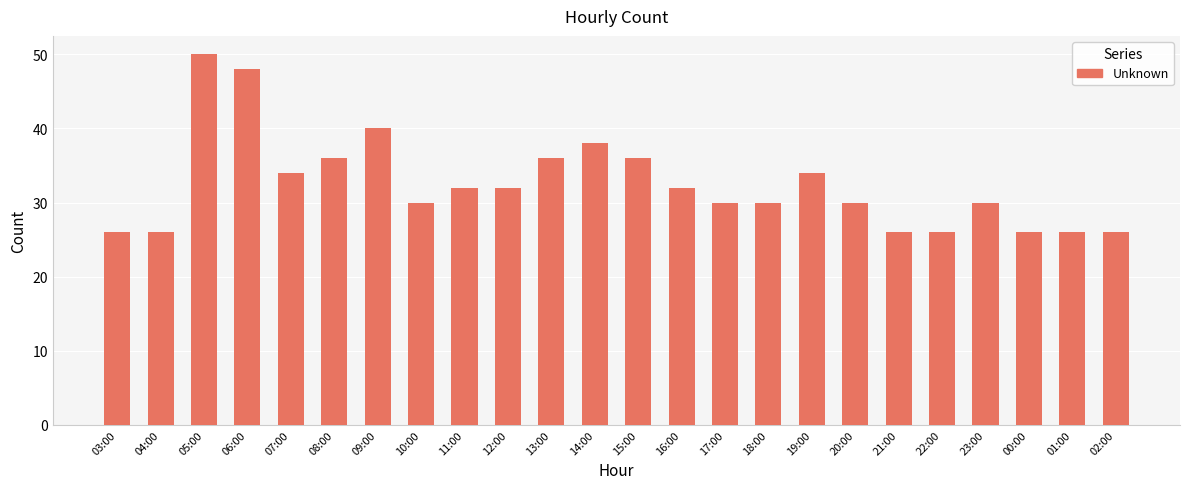

Which category has the highest value across all series?

05:00